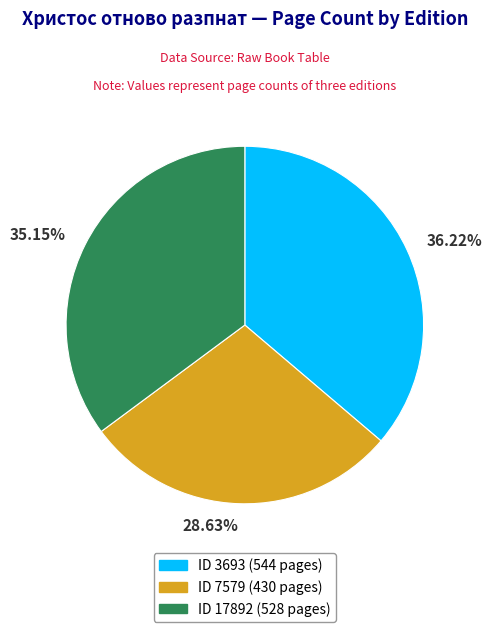

Does any single category account for the majority?

No